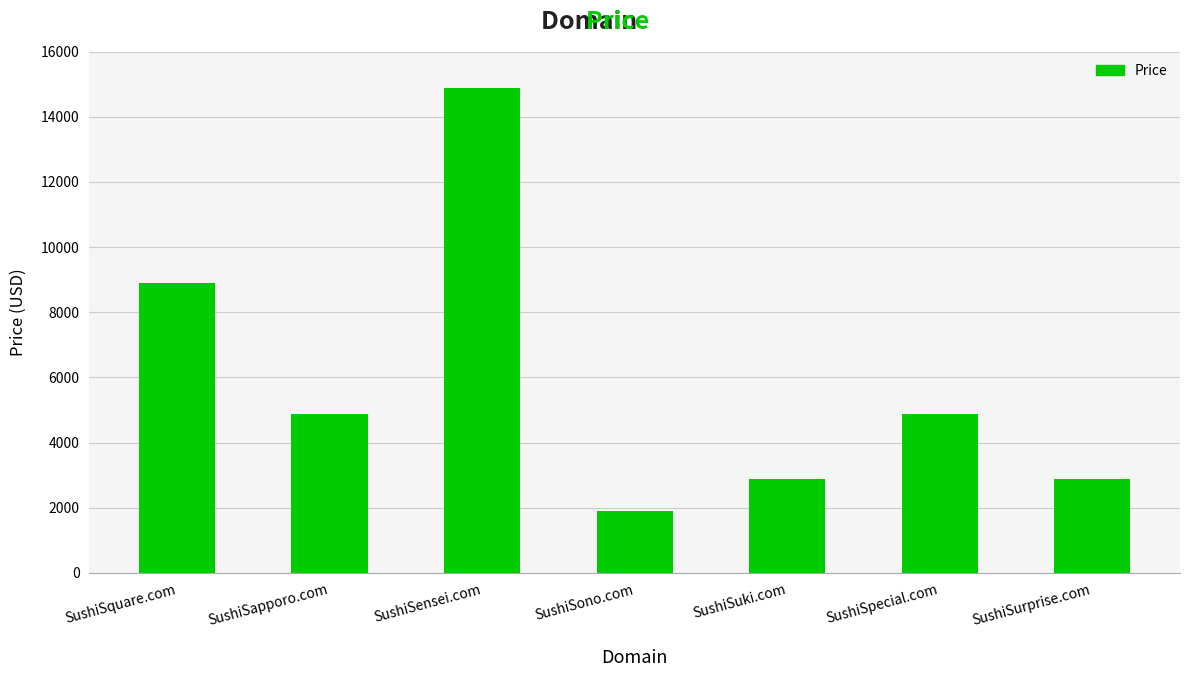

Which category has the lowest value across all series?

SushiSono.com